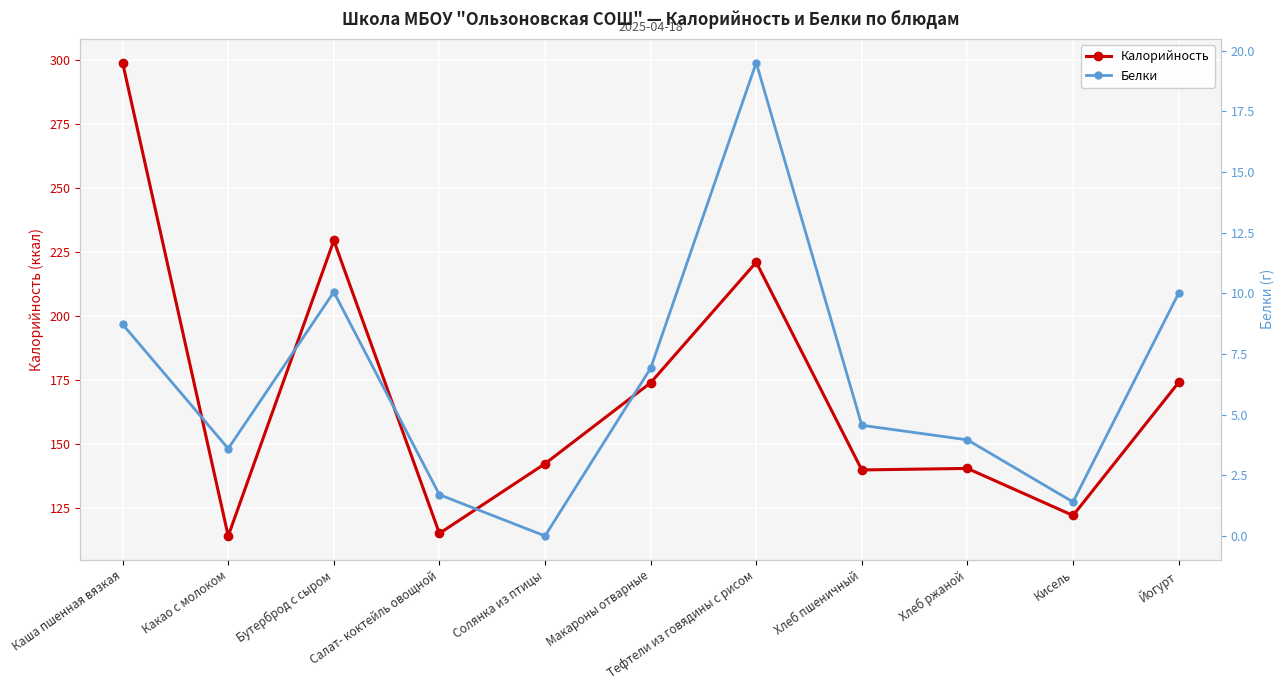

What is the value of the Калорийность point at the 11th from the left?

174.0